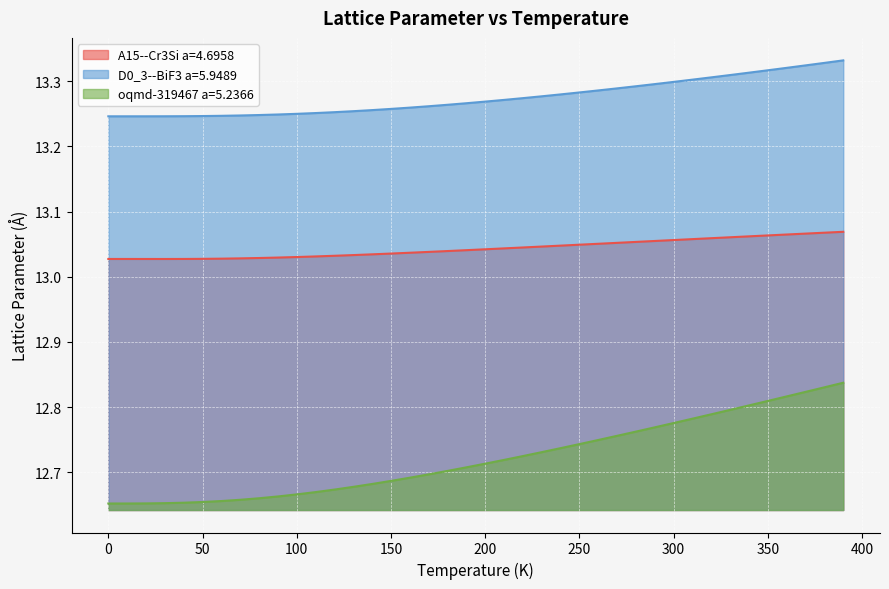

Which series has the largest total across all categories?

D0_3--BiF3 a=5.9489